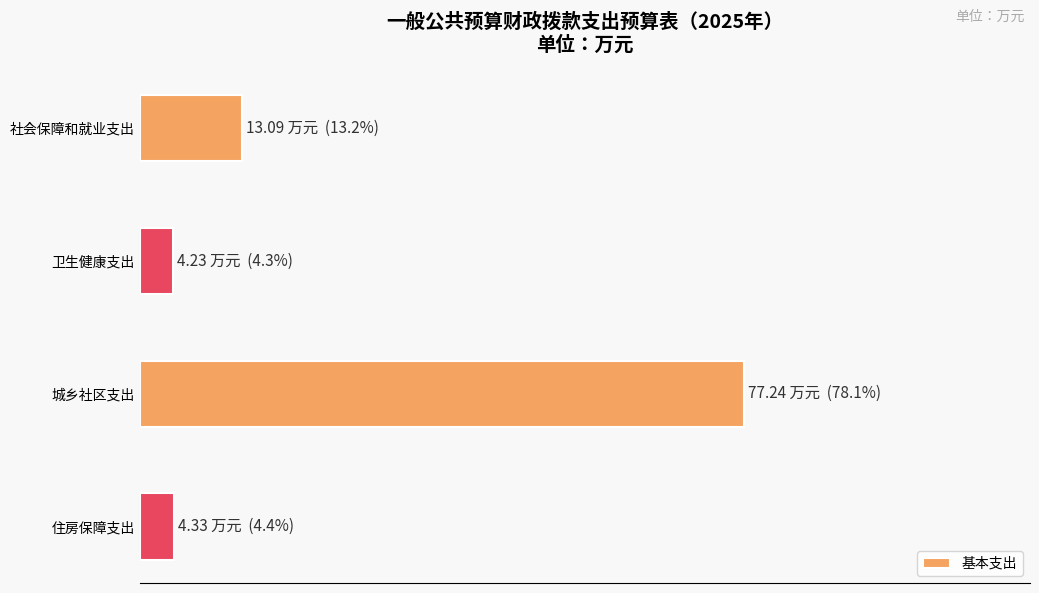

What is the average value?

24.7